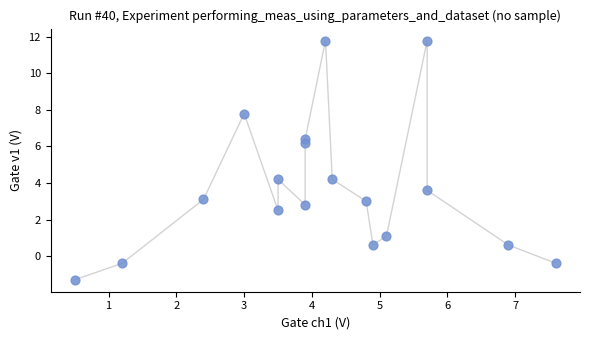

What is the range of X values (max minus min)?

7.1